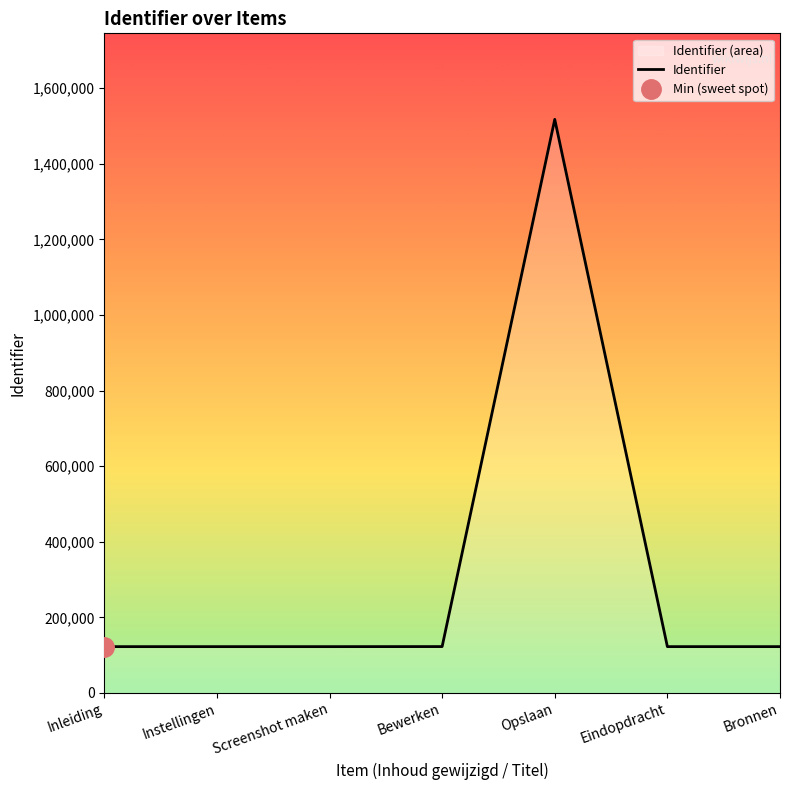

Between Inleiding and Opslaan, which is larger?

Opslaan